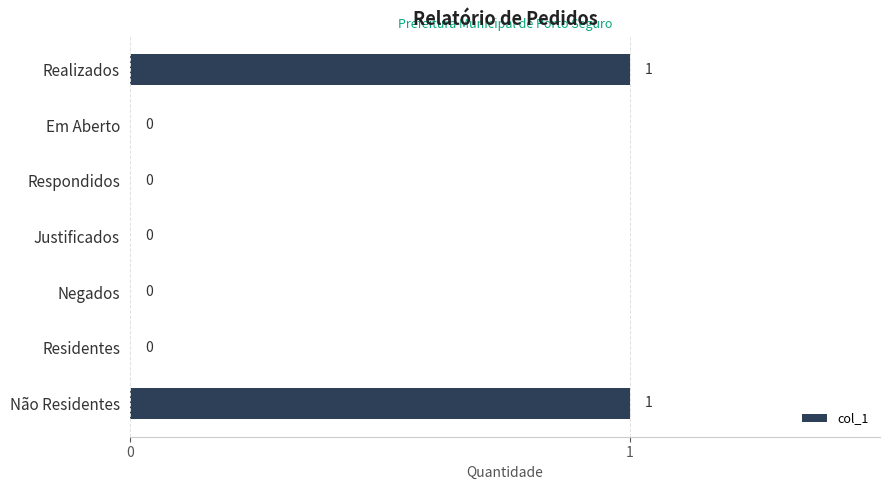

The chart shows a value of 1 at Negados. True or false?

False